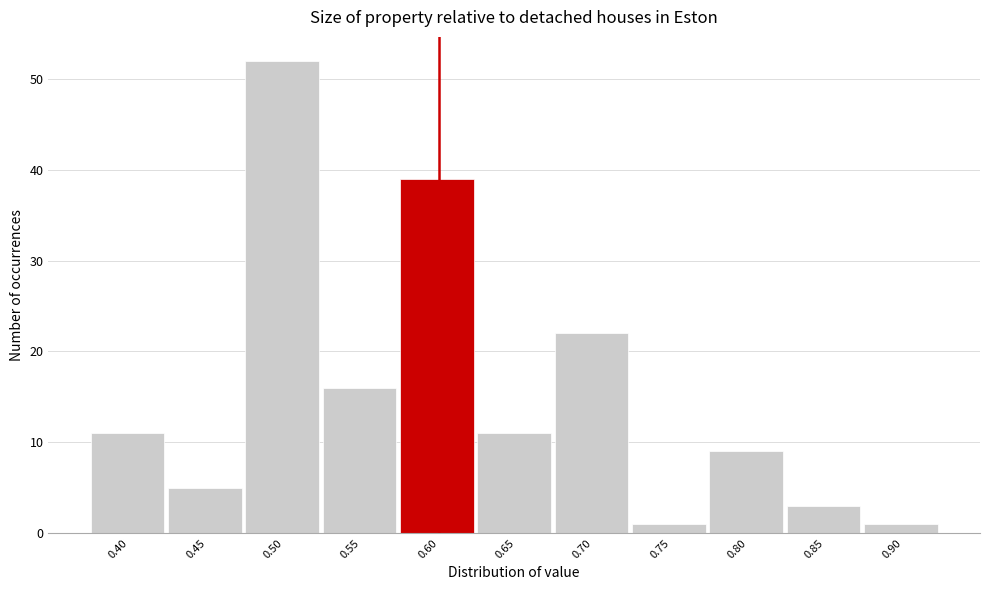

Which range on the x-axis has the tallest bar?

0.475 to 0.525